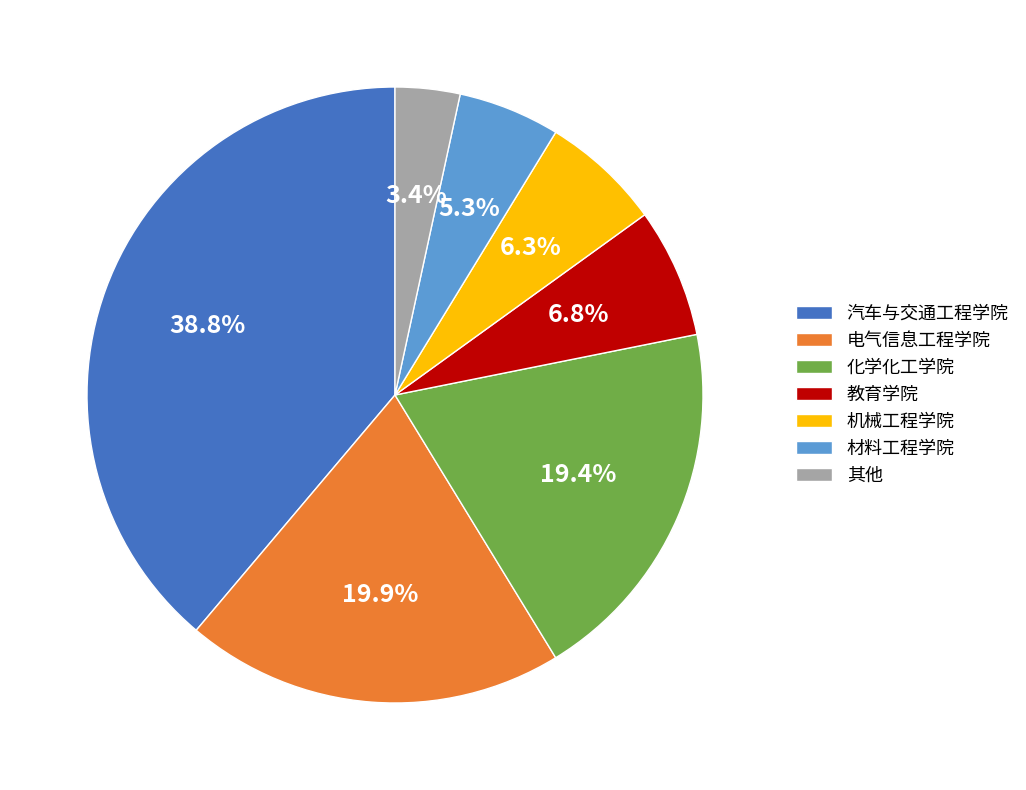

Do 电气信息工程学院 and 化学化工学院 together represent more than half of the pie?

No